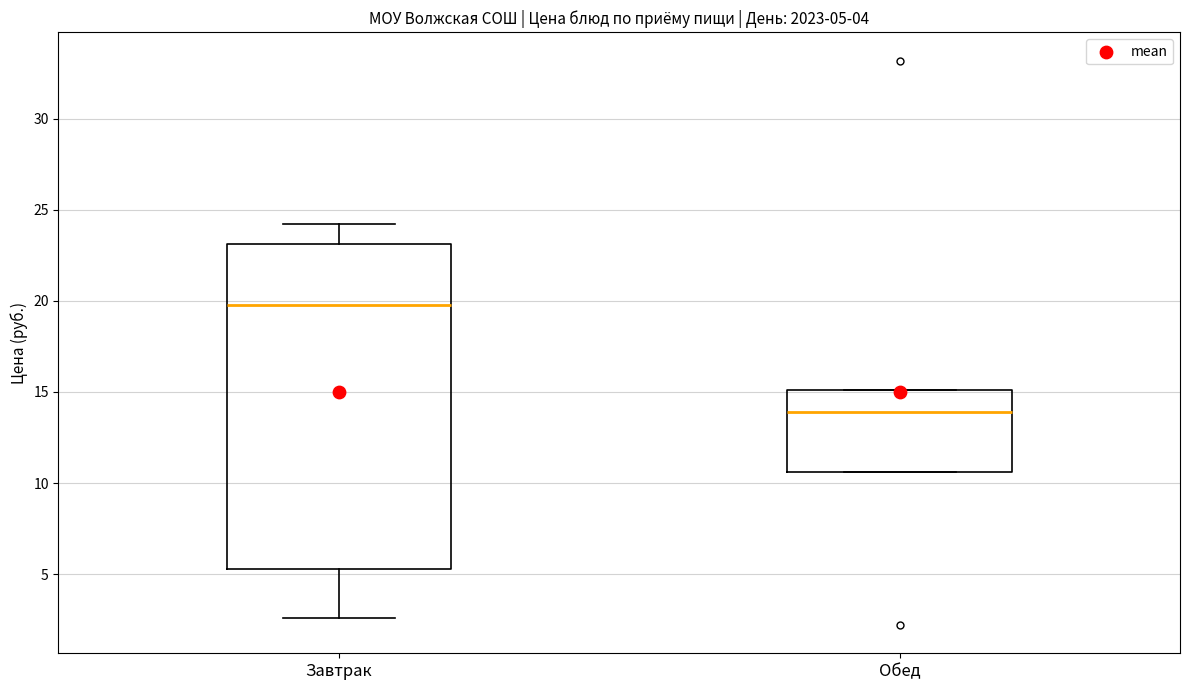

Which box has the lowest median line?

Обед